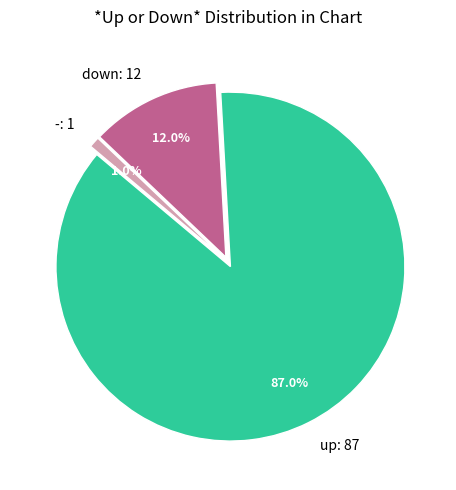

Approximately how many times larger is the value at up compared to -?

87.0